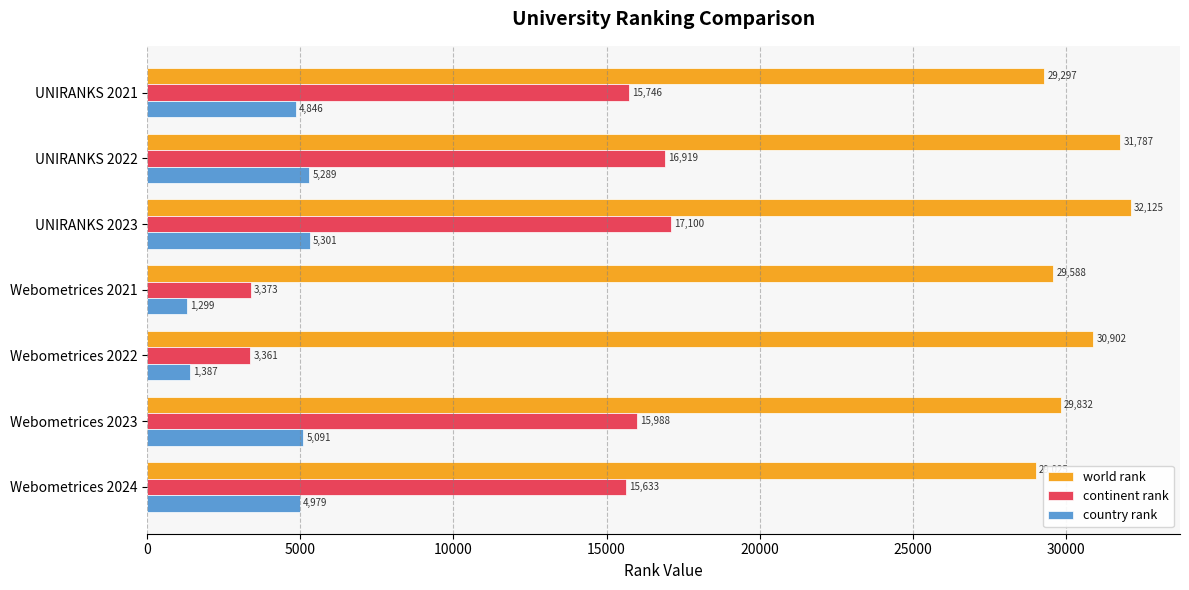

What is the difference between the continent rank values at Webometrices 2023 and Webometrices 2024?

355